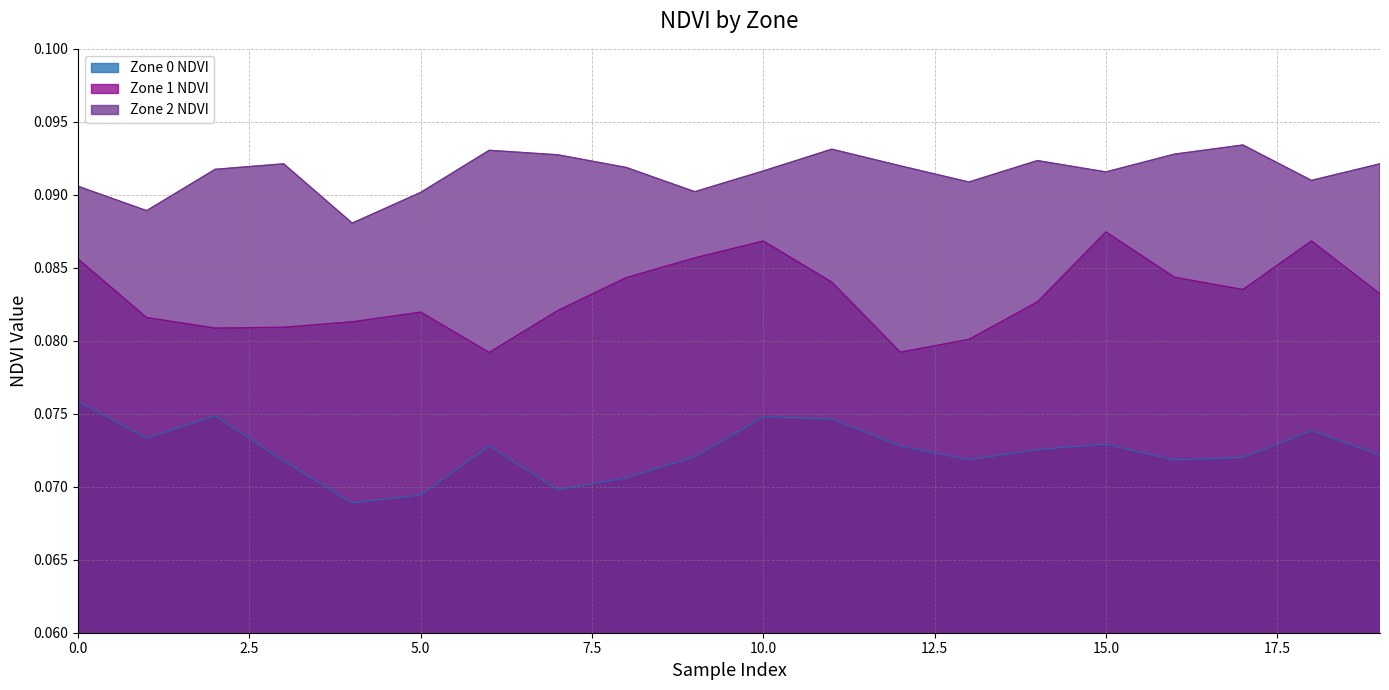

At 19, list the series in order from smallest to largest.

Zone 0 NDVI, Zone 1 NDVI, Zone 2 NDVI